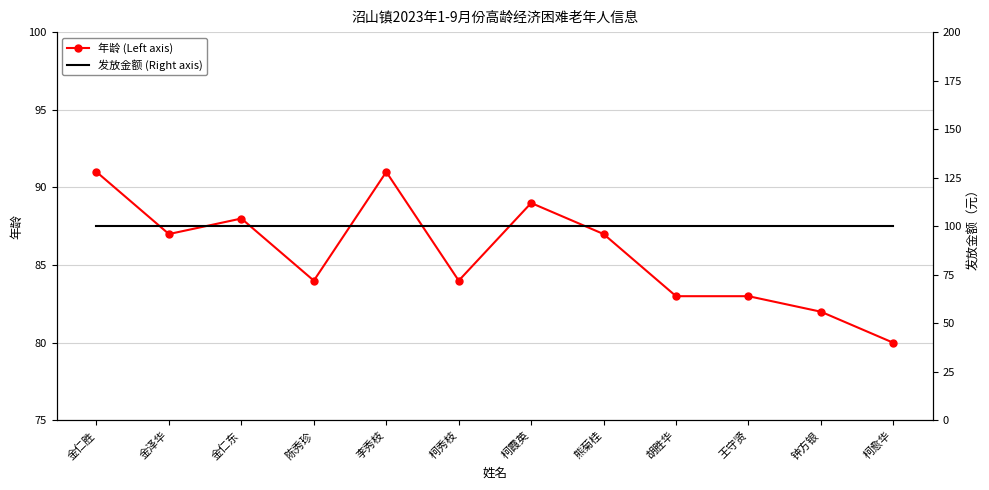

What is the minimum value for 发放金额 (Right axis)?

100